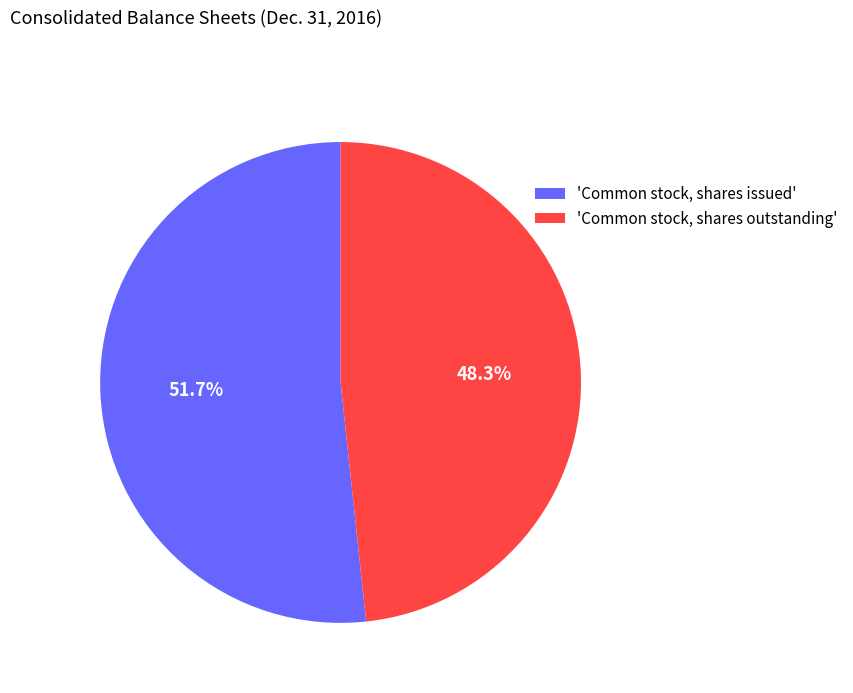

To the nearest percent, what is the difference between the largest and smallest slice percentages?

3%